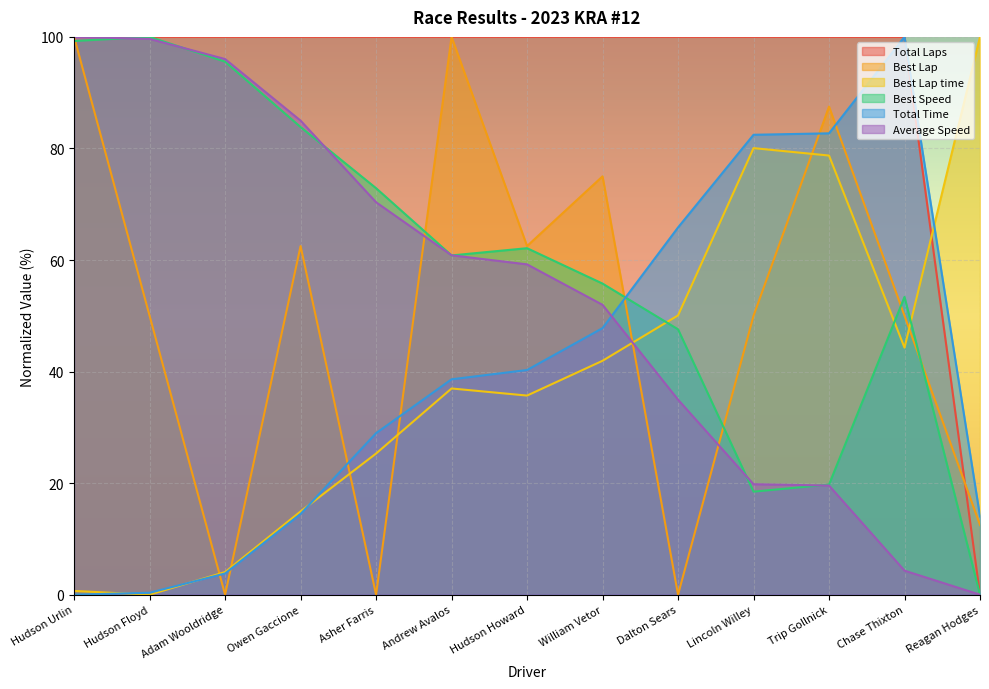

Which series changed the most between Lincoln Willey and Reagan Hodges?

Total Laps